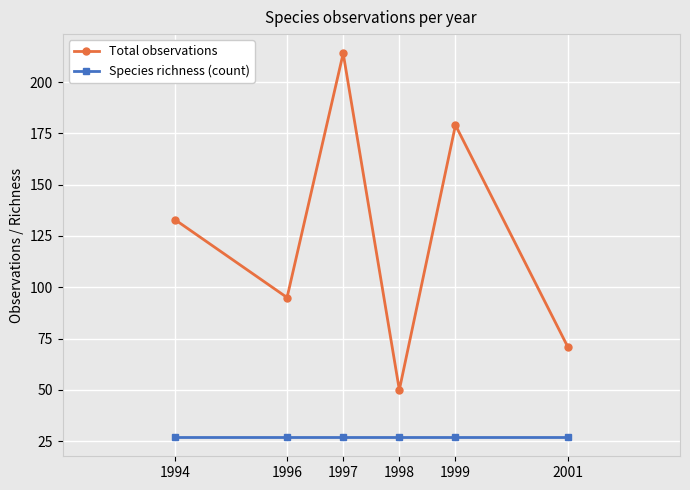

Which series changed the most between 1999 and 2001?

Total observations